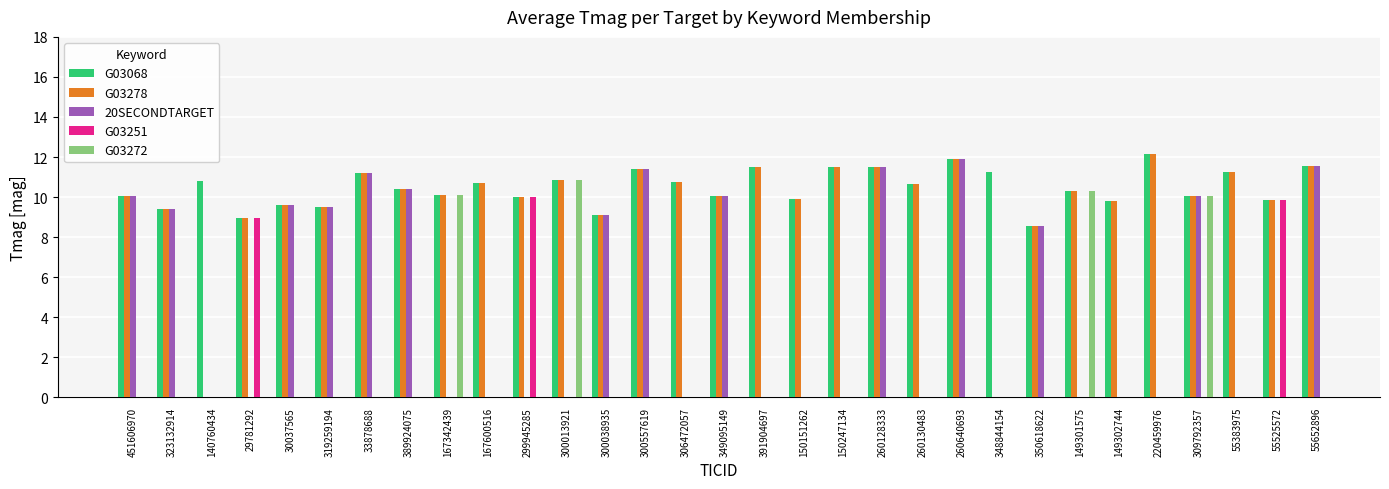

At which label does G03068 reach its minimum?

350618622